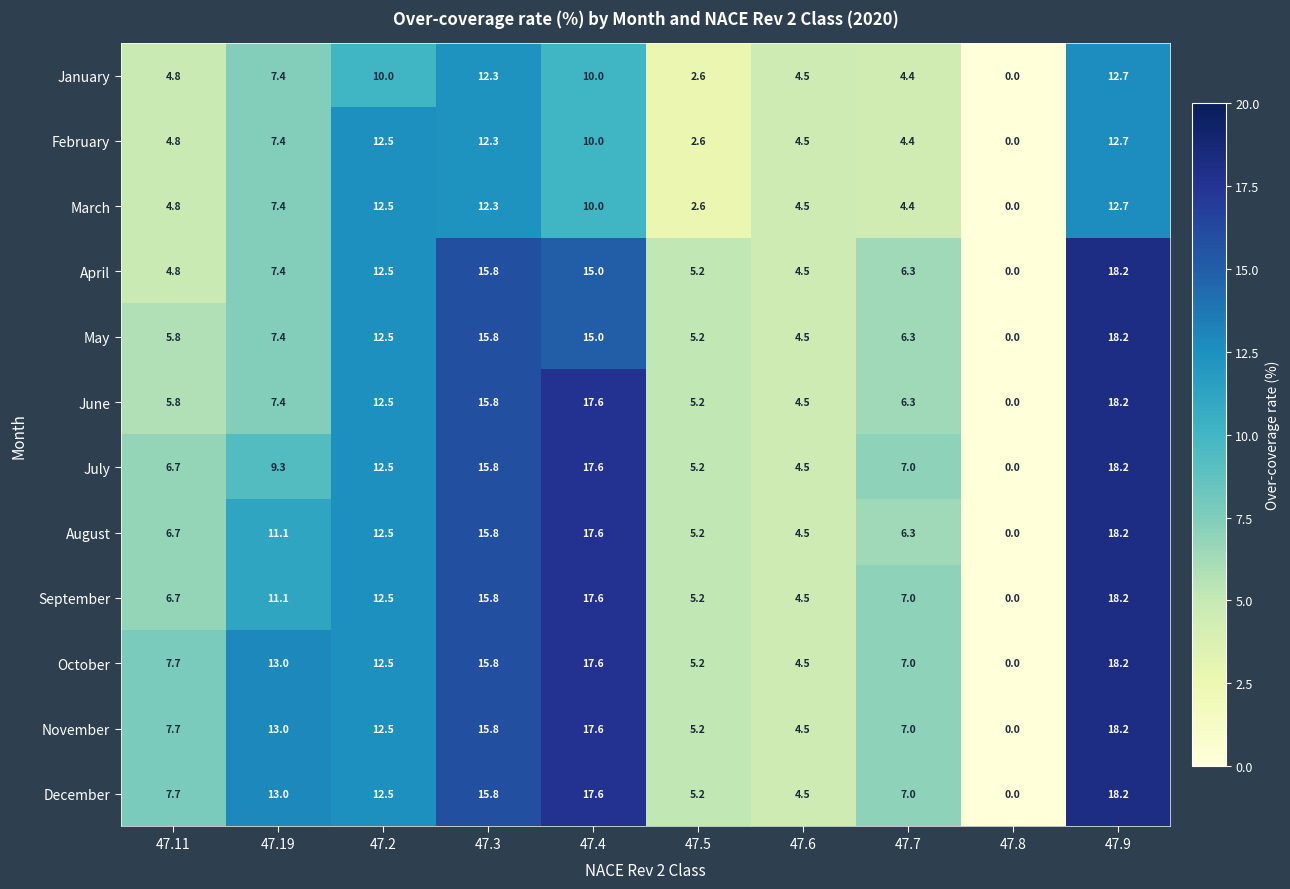

How many series are shown in this chart?

12